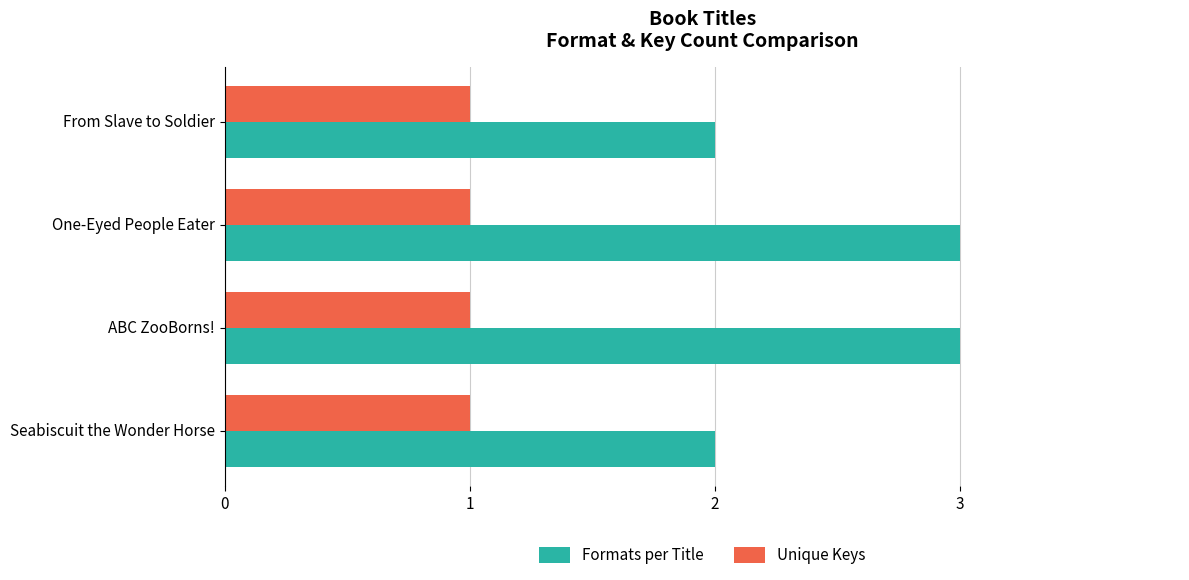

Between Seabiscuit the Wonder Horse and ABC ZooBorns!, which series saw the biggest shift?

Formats per Title